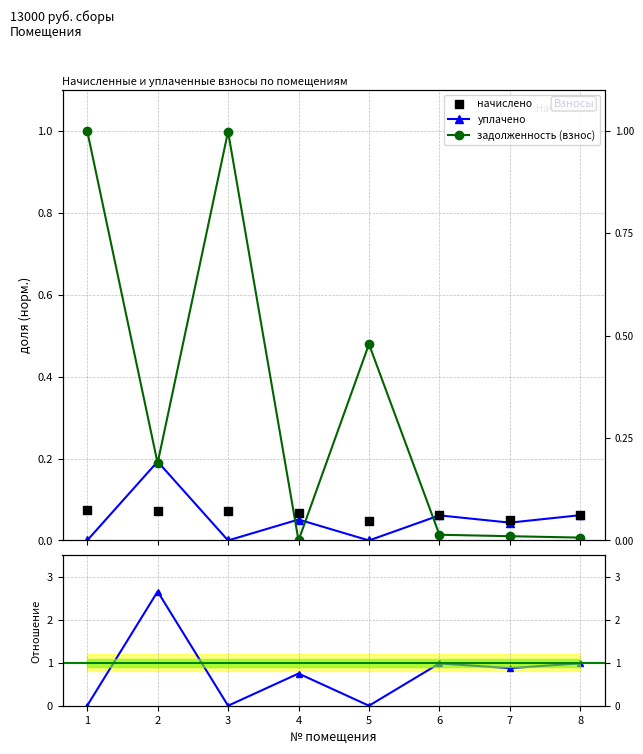

At how many categories does at least one series exceed 0?

8